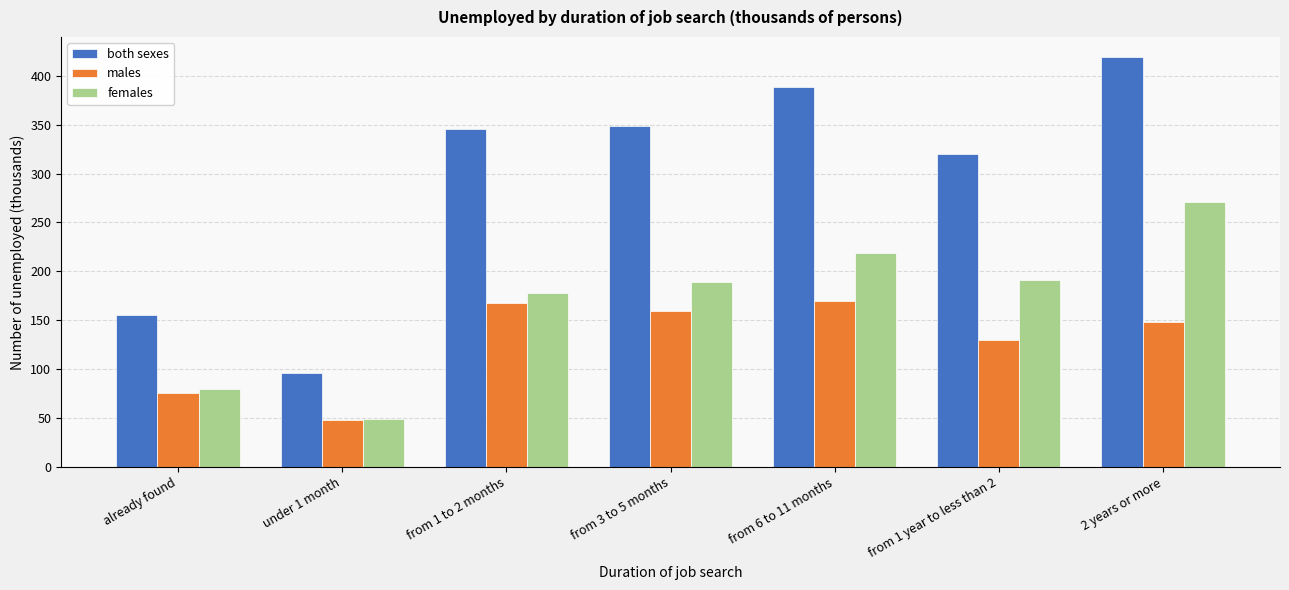

What is the average value of the females series?

168.1